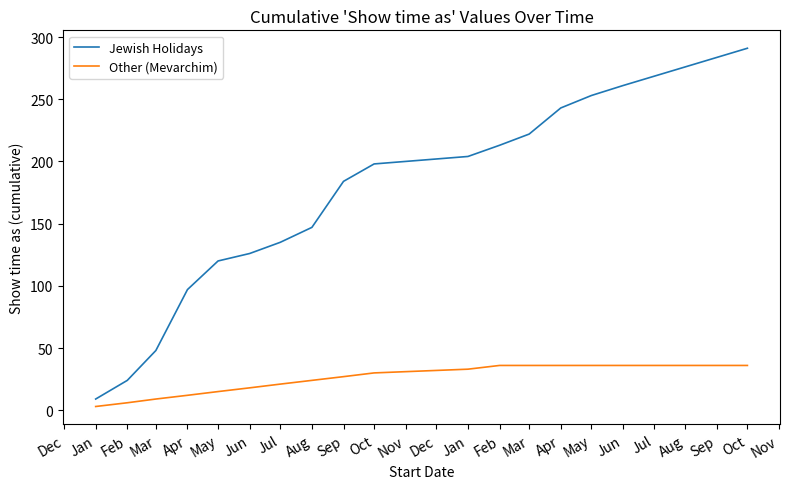

Reading left to right, transcribe all the data shown in this chart.

Jewish Holidays: 9	24	48	97	120	126	135	147	184	198	204	213	222	243	253	261	291
Other (Mevarchim): 3	6	9	12	15	18	21	24	27	30	33	36	36	36	36	36	36